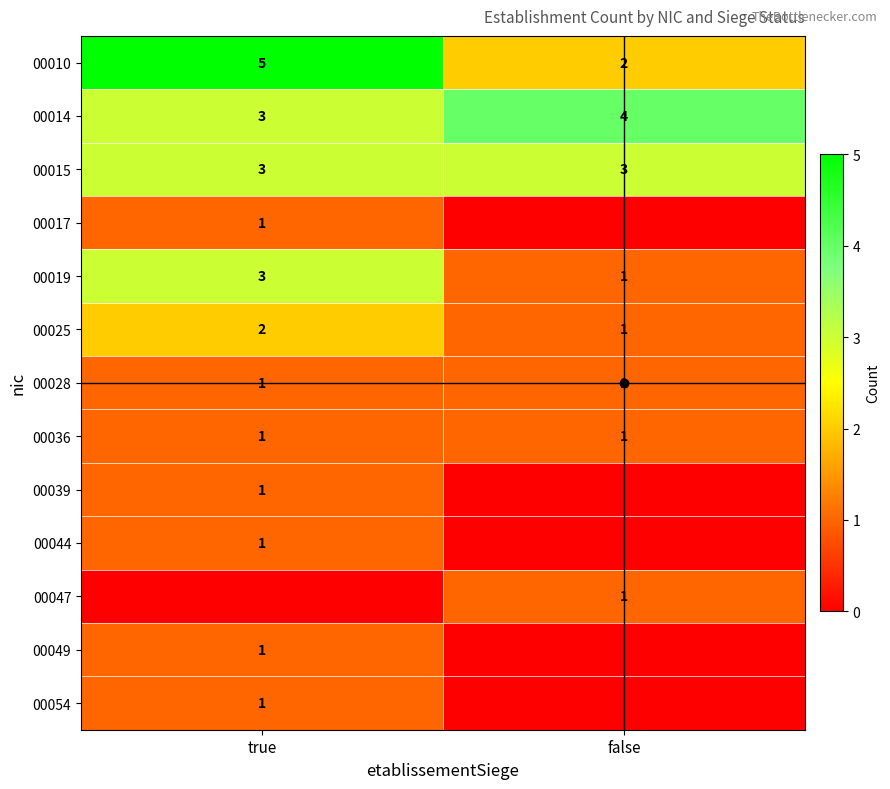

What is the approximate value of 00028 at true?

1